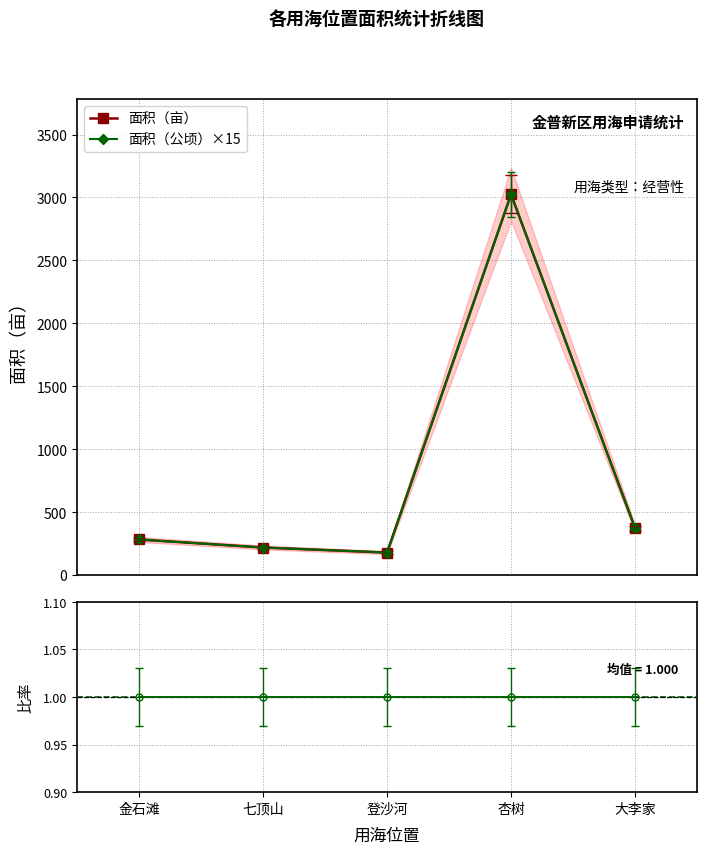

True or false: 比率（公顷×15/亩） and 面积（公顷）×15 cross at least once.

False